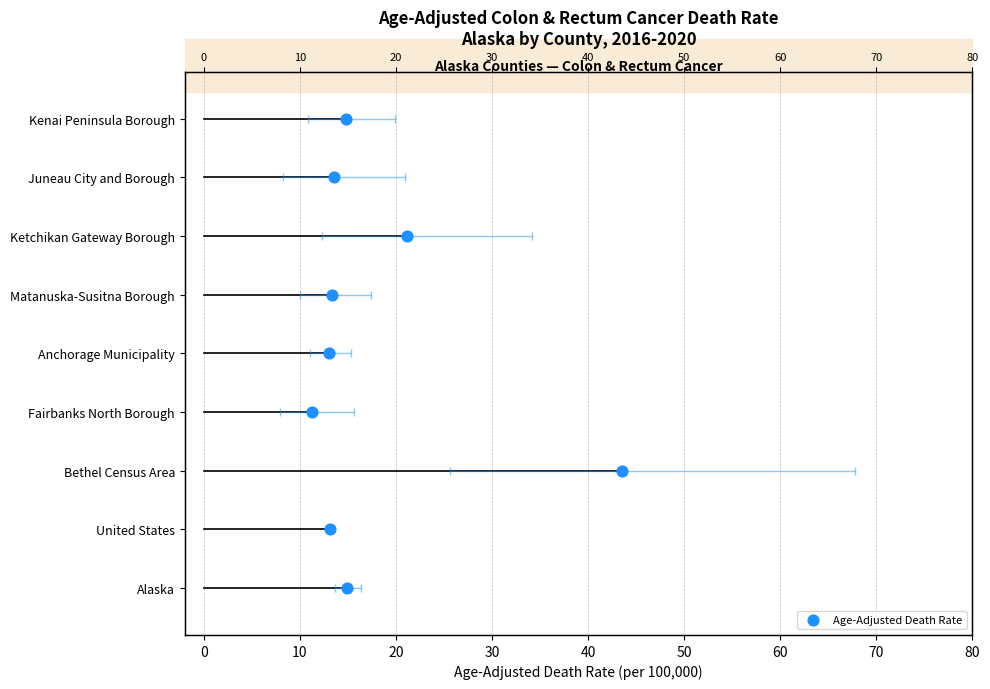

Which has a higher value, 0 or 20?

20